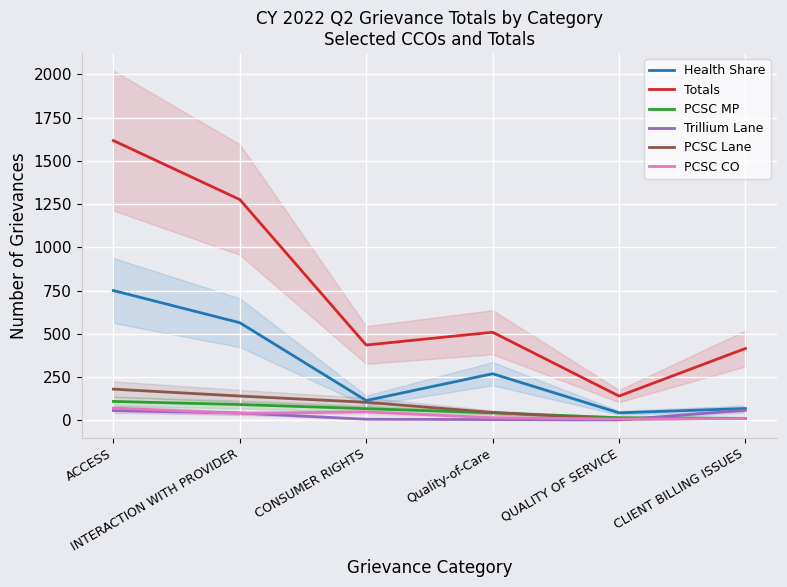

What is the label of the 4th point from the right?

CONSUMER RIGHTS